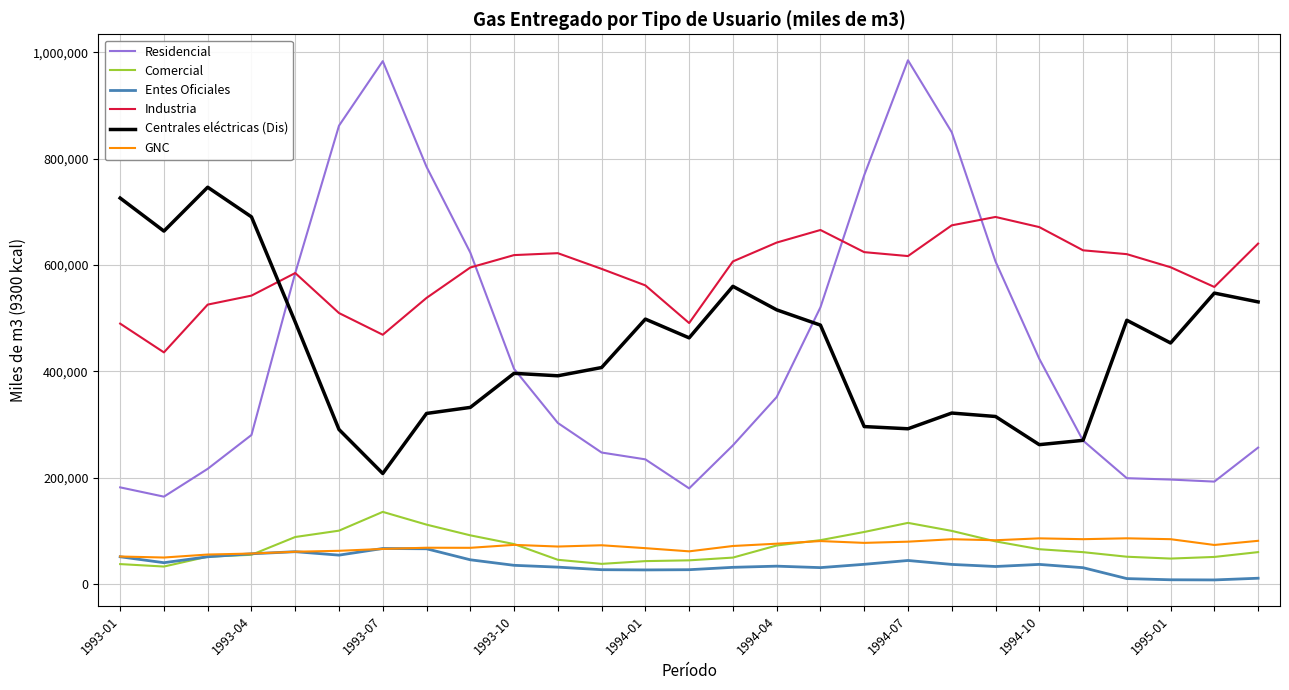

What is the difference between the second highest and minimum values in the Industria series?

238832